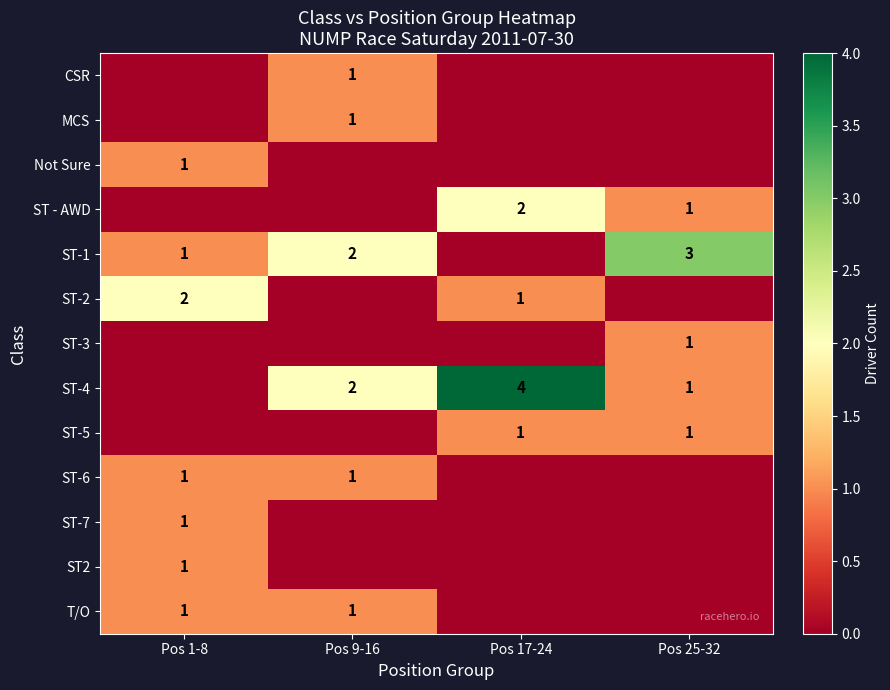

The value of ST-5 at Pos 25-32 is 1. True or false?

True